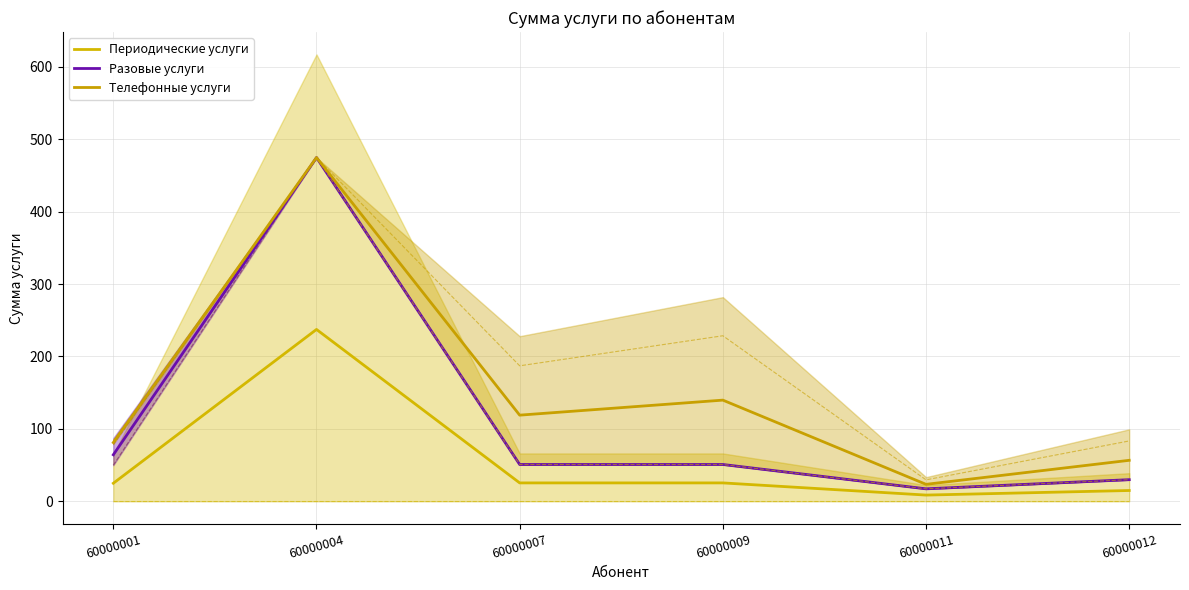

What is the difference between the maximum and minimum values in the Периодические услуги series?

228.7